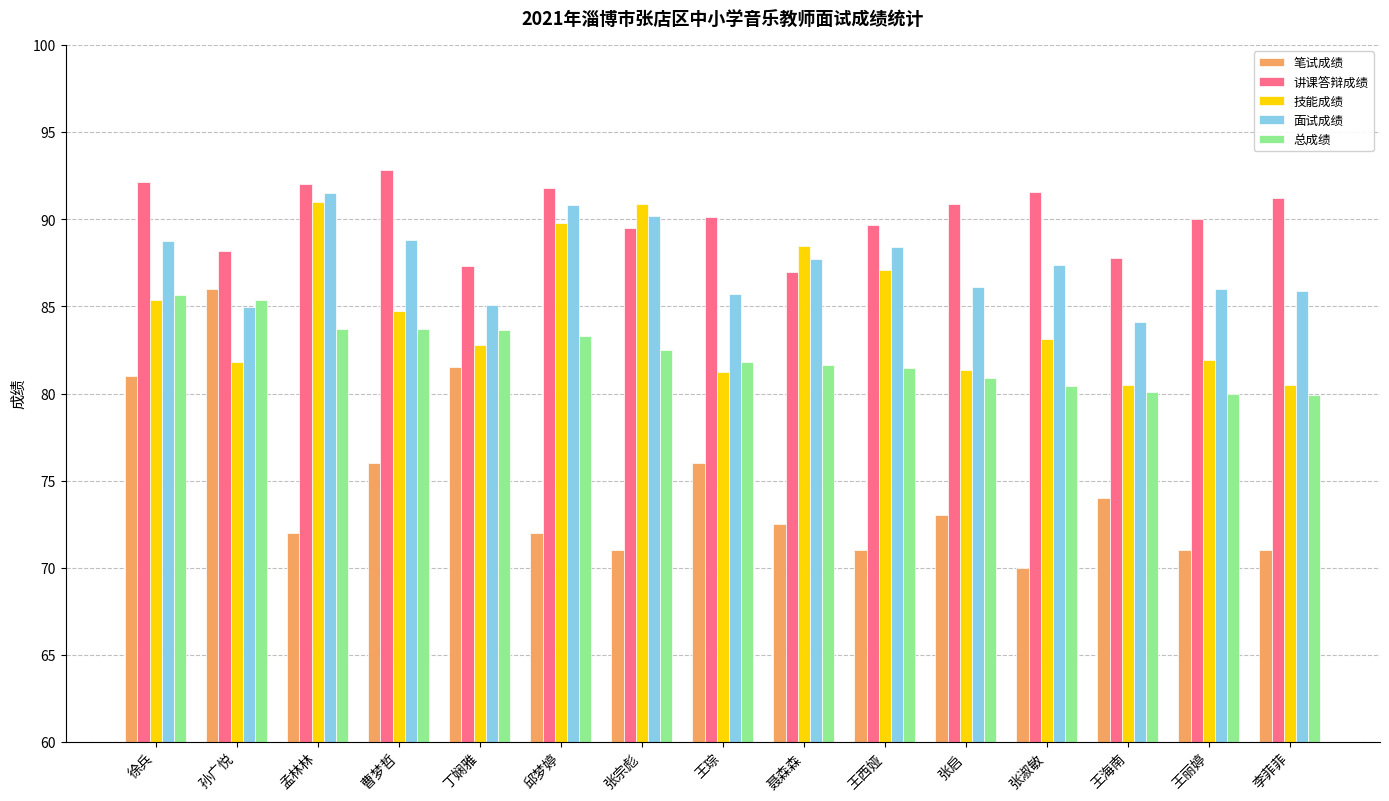

List the series in order of their overall mean, lowest first.

笔试成绩, 总成绩, 技能成绩, 面试成绩, 讲课答辩成绩